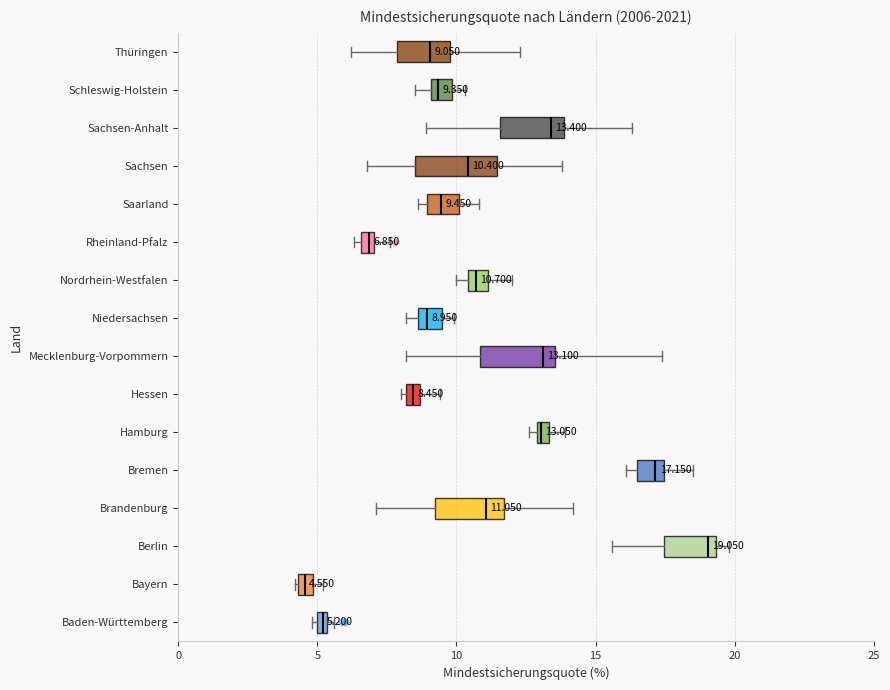

Which box has the furthest to the left median line?

Bayern